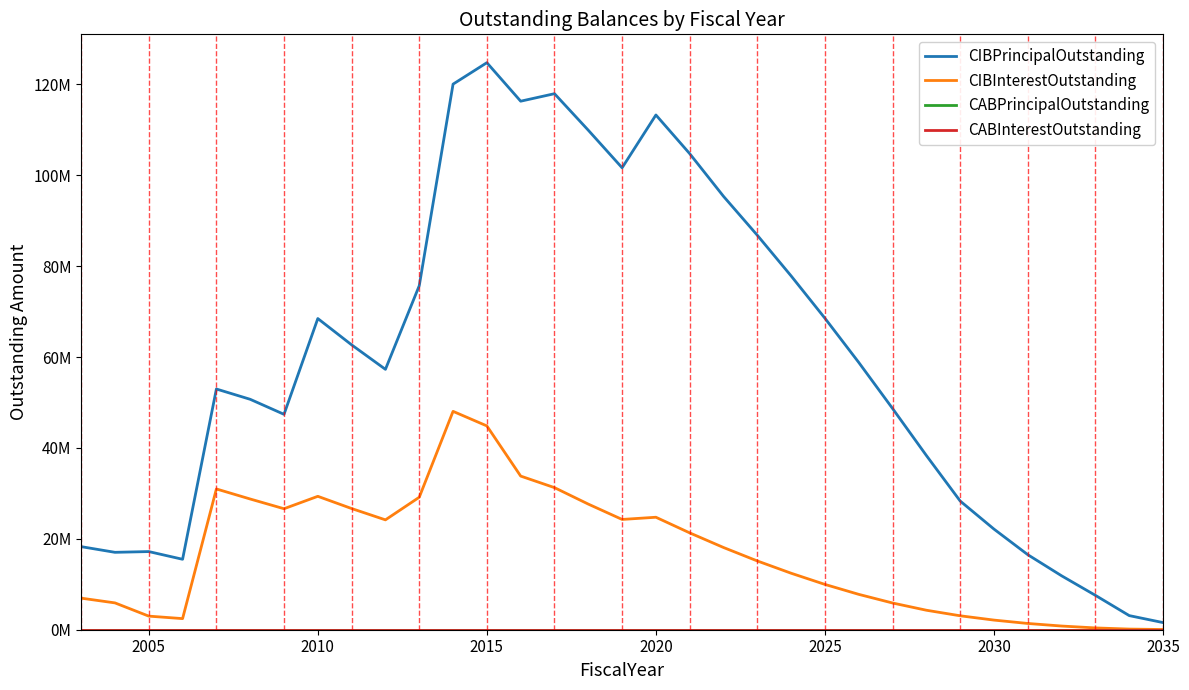

True or false: CABPrincipalOutstanding and CIBInterestOutstanding intersect in this chart.

False